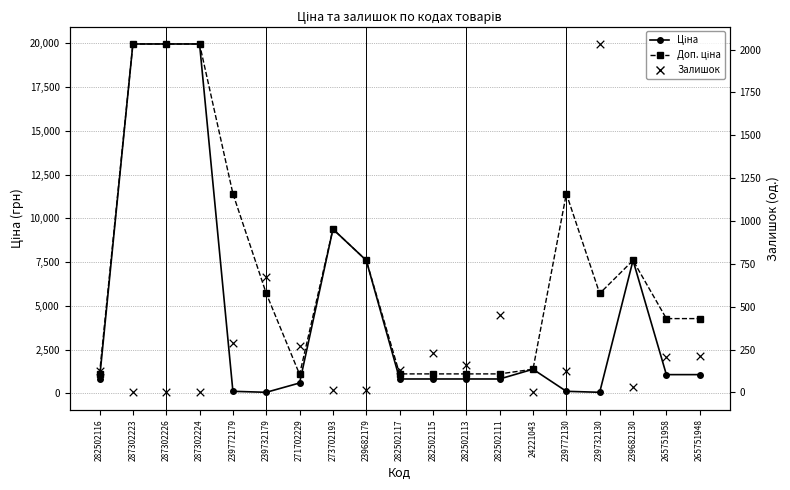

At how many categories does at least one series exceed 9334?

6